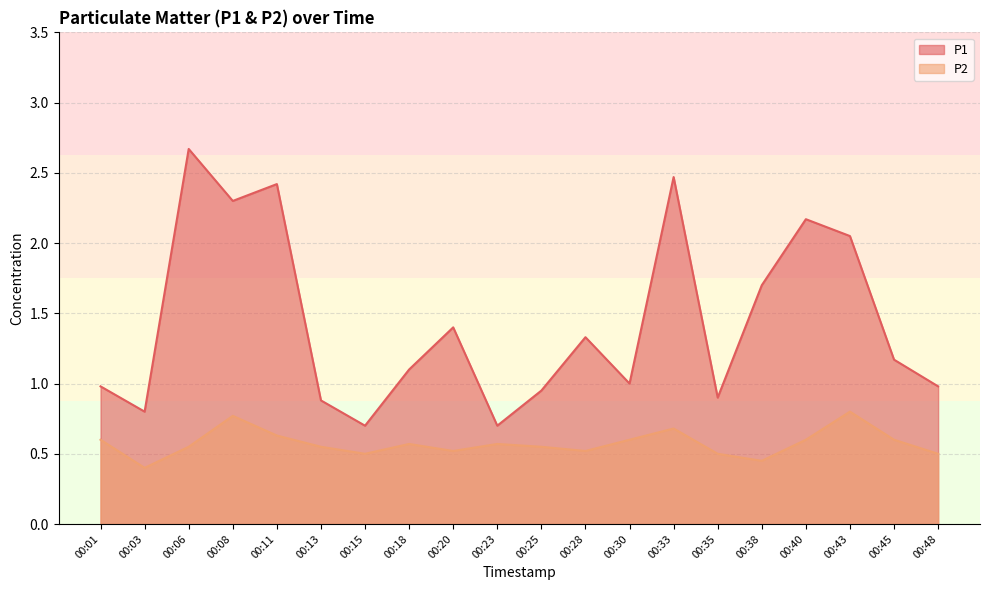

What is the difference between the second highest and second lowest values in the P2 series?

0.3